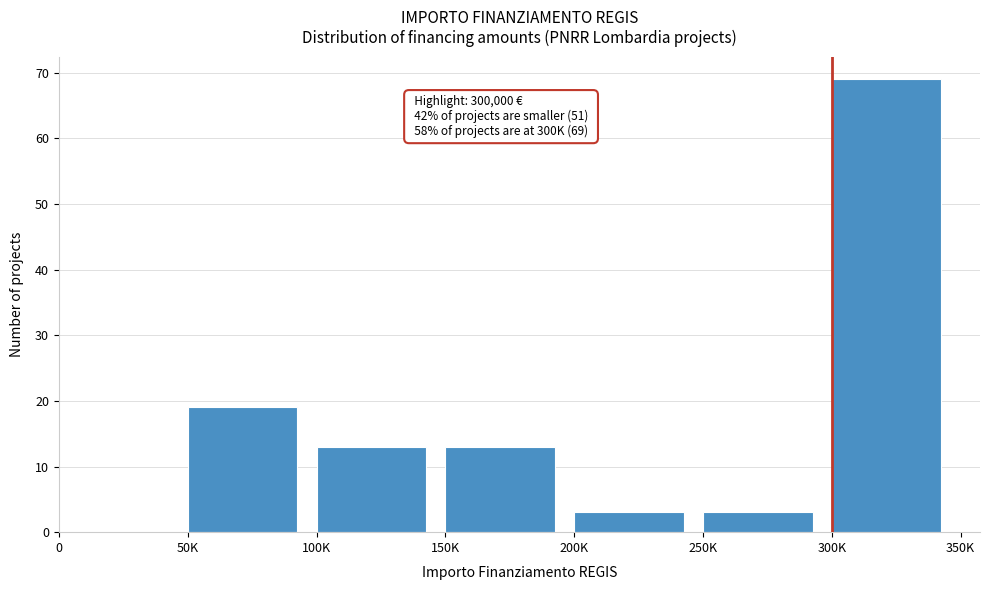

Reading right to left, list all the values displayed in this chart.

300K=69	250K=3	200K=3	150K=13	100K=13	50K=19	0=0